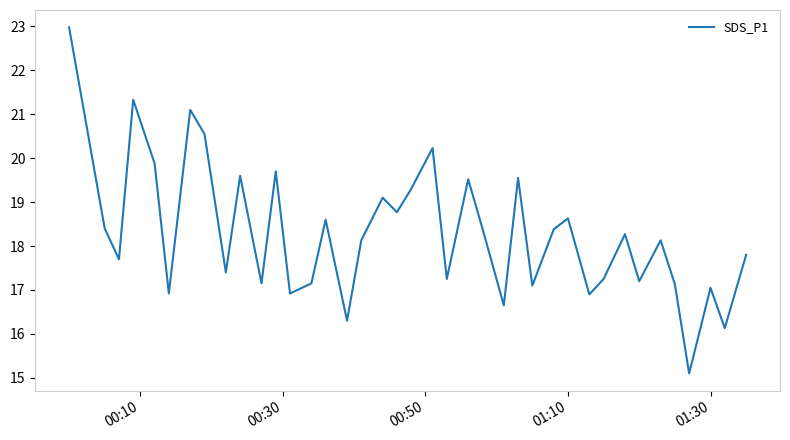

What is the minimum value shown in the chart?

15.1